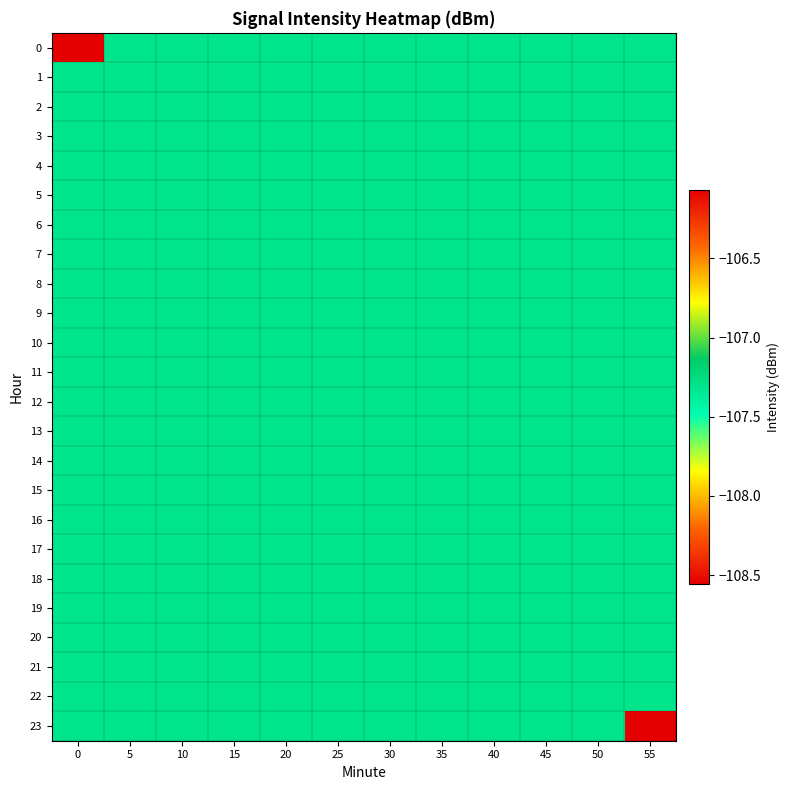

What is the total value across all series at 5?

-2575.5